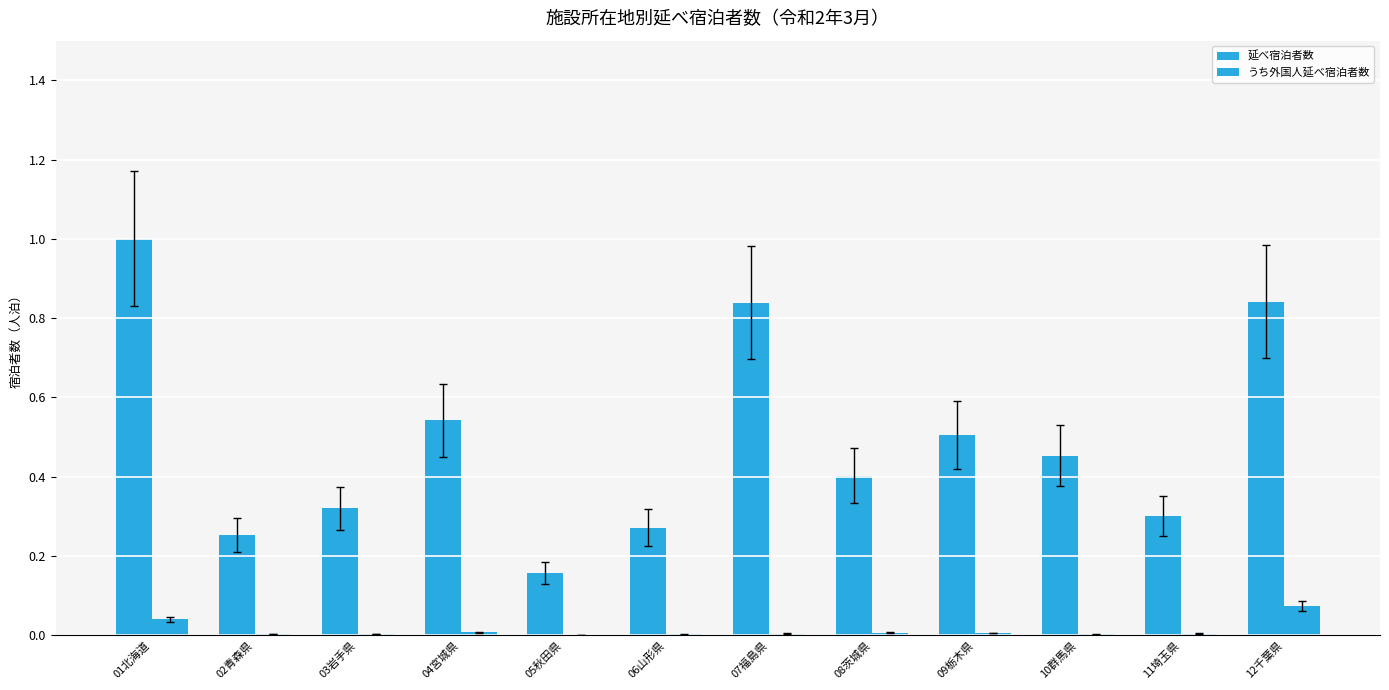

Rank the categories by うち外国人延べ宿泊者数 value from highest to lowest.

12千葉県, 01北海道, 04宮城県, 08茨城県, 09栃木県, 11埼玉県, 07福島県, 02青森県, 03岩手県, 06山形県, 10群馬県, 05秋田県